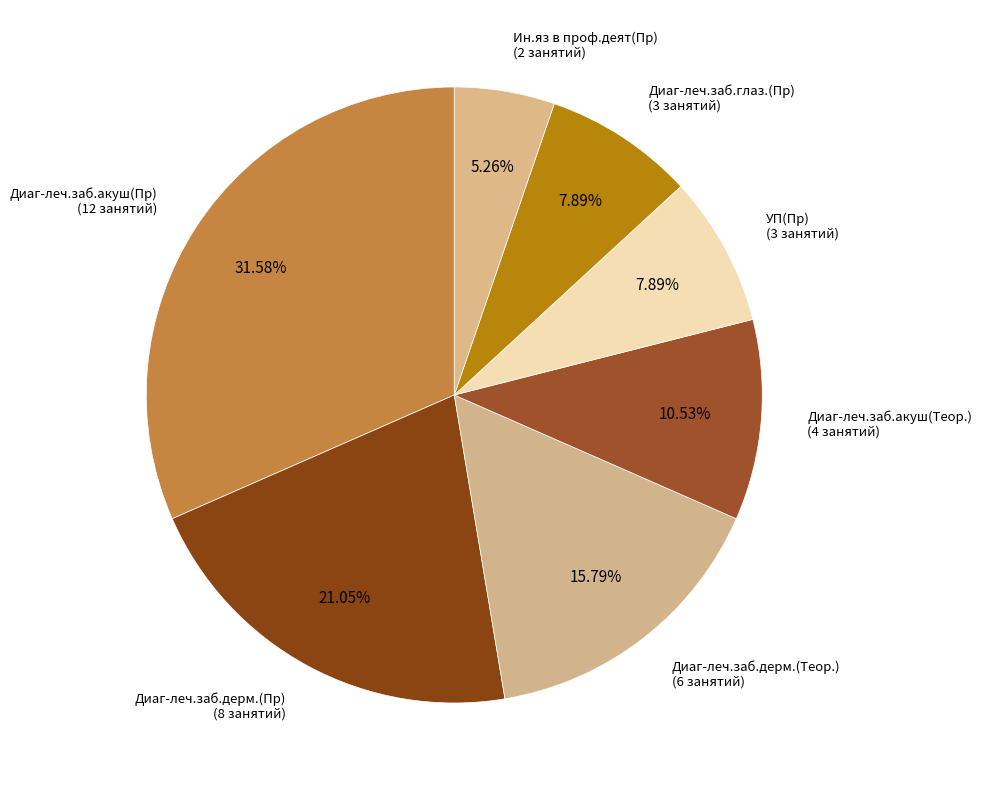

Which slice is the largest?

Диаг-леч.заб.акуш(Пр)